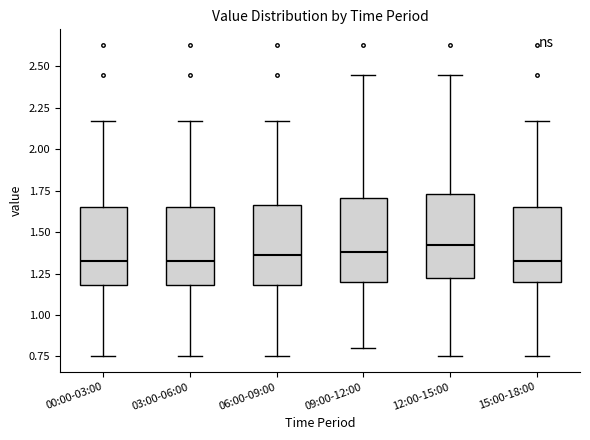

Where does the lower whisker of the box for 09:00-12:00 end on the y-axis? The values are not printed on the chart, so give them approximately, as read against the axis.

0.80